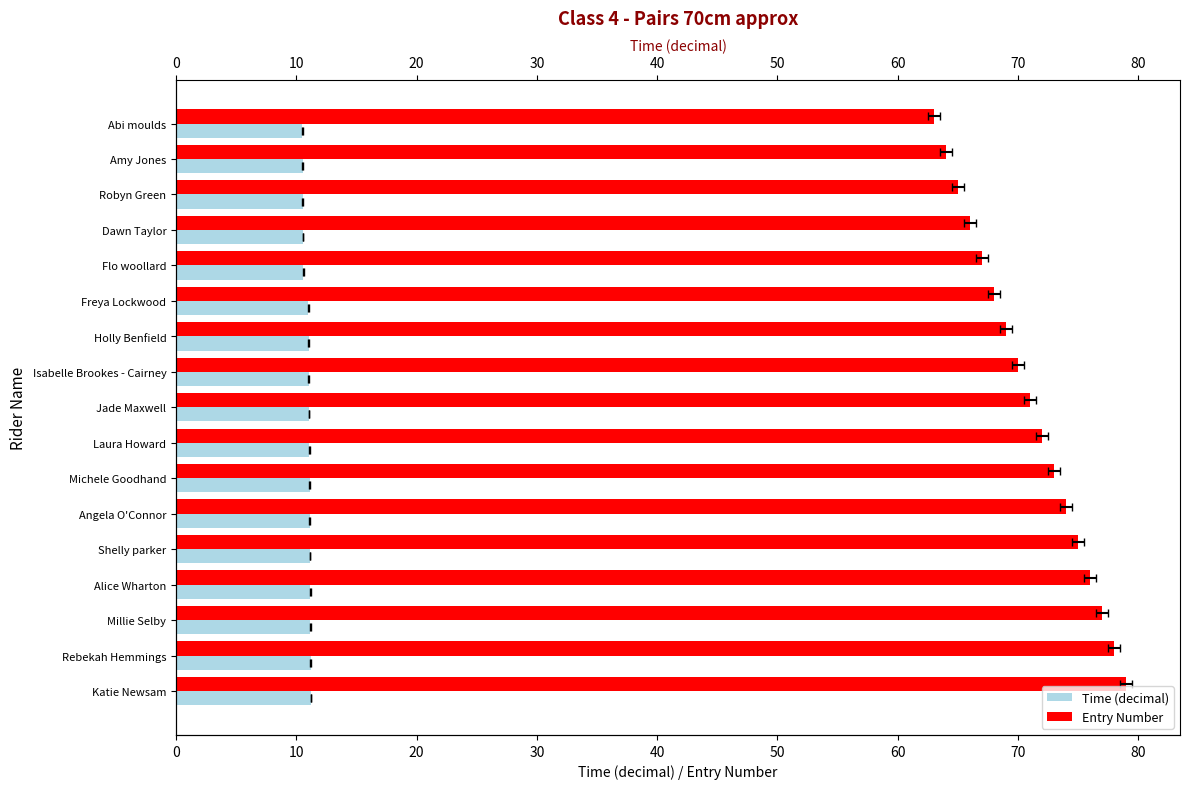

What is the value of the Time (decimal) bar at the 17th from the left?

11.2